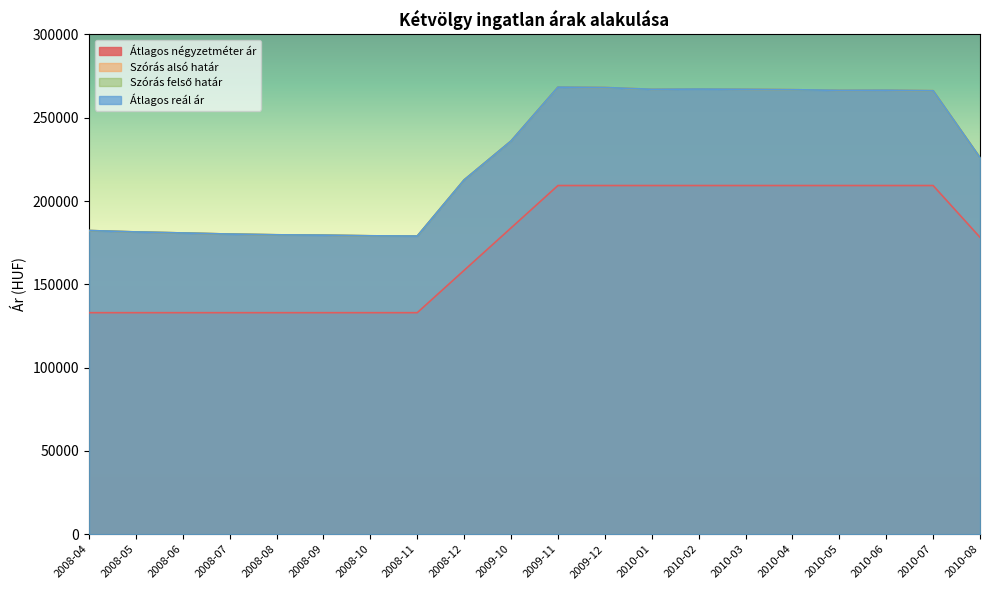

True or false: Átlagos reál ár and Szórás felső határ intersect in this chart.

False